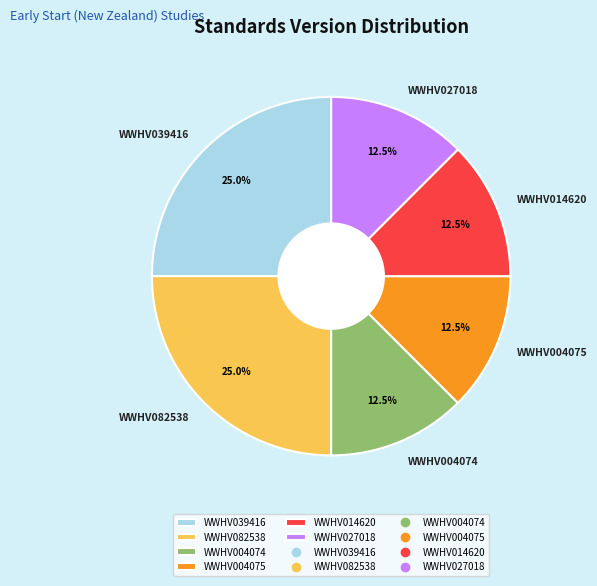

Do WWHV004075 and WWHV014620 together represent more than half of the pie?

No